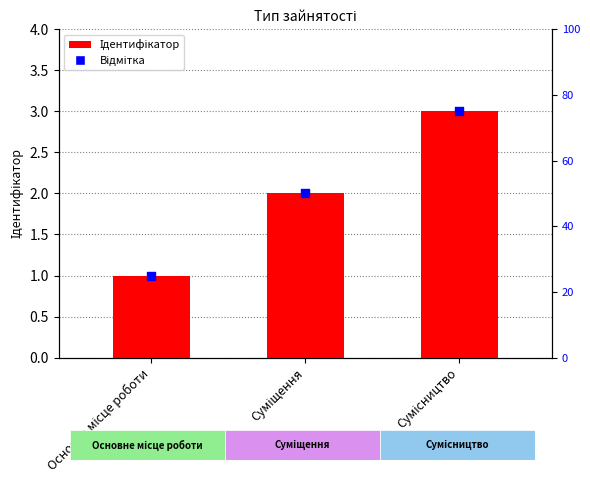

At which category is the sum across all series the highest?

Сумісництво